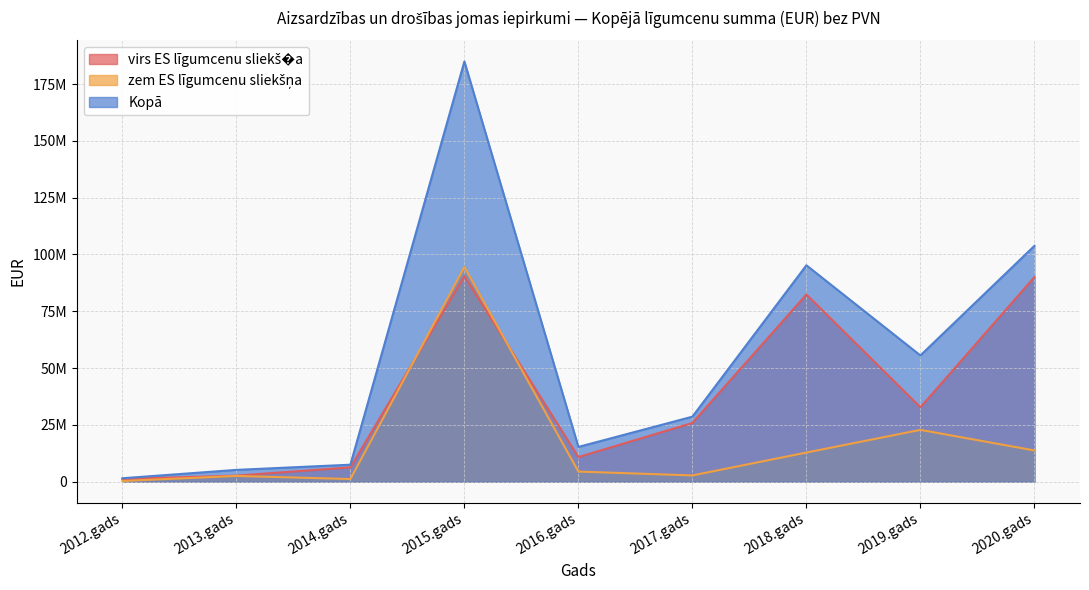

Reading left to right, what are all the values shown in this chart?

virs ES līgumcenu sliekš�a: 1210000	2667933	6305295	90414446	10843914	25855926	82393880	32746854	90023803
zem ES līgumcenu sliekšņa: 312514	2535151	1178053	94497858	4462459	2763481	12830247	22815310	13753907
Kopā: 1522514	5203084	7483348	184912304	15306373	28619407	95224127	55562164	103777710